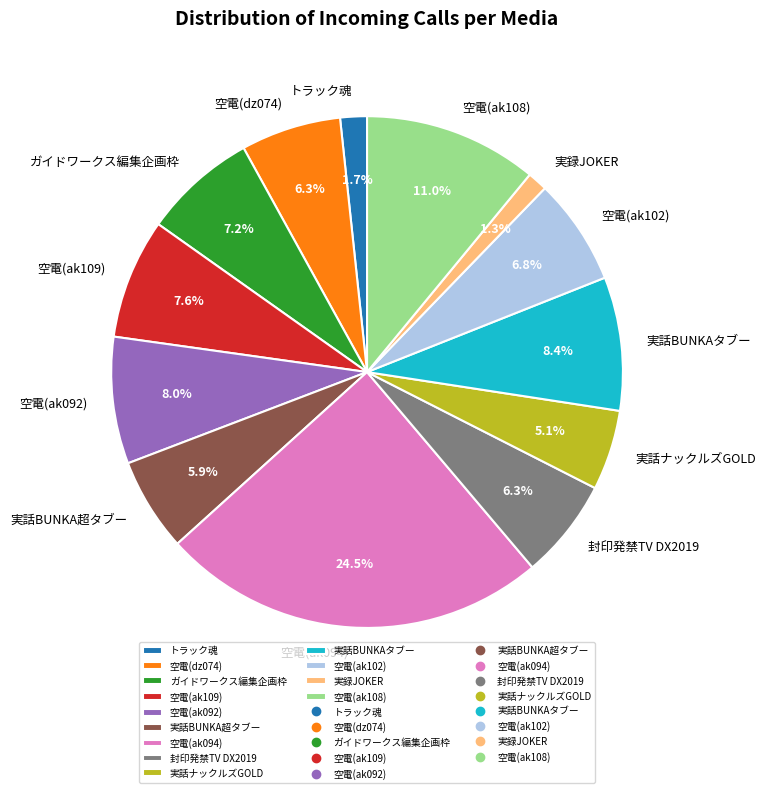

To the nearest percent, what is the average slice percentage?

8%